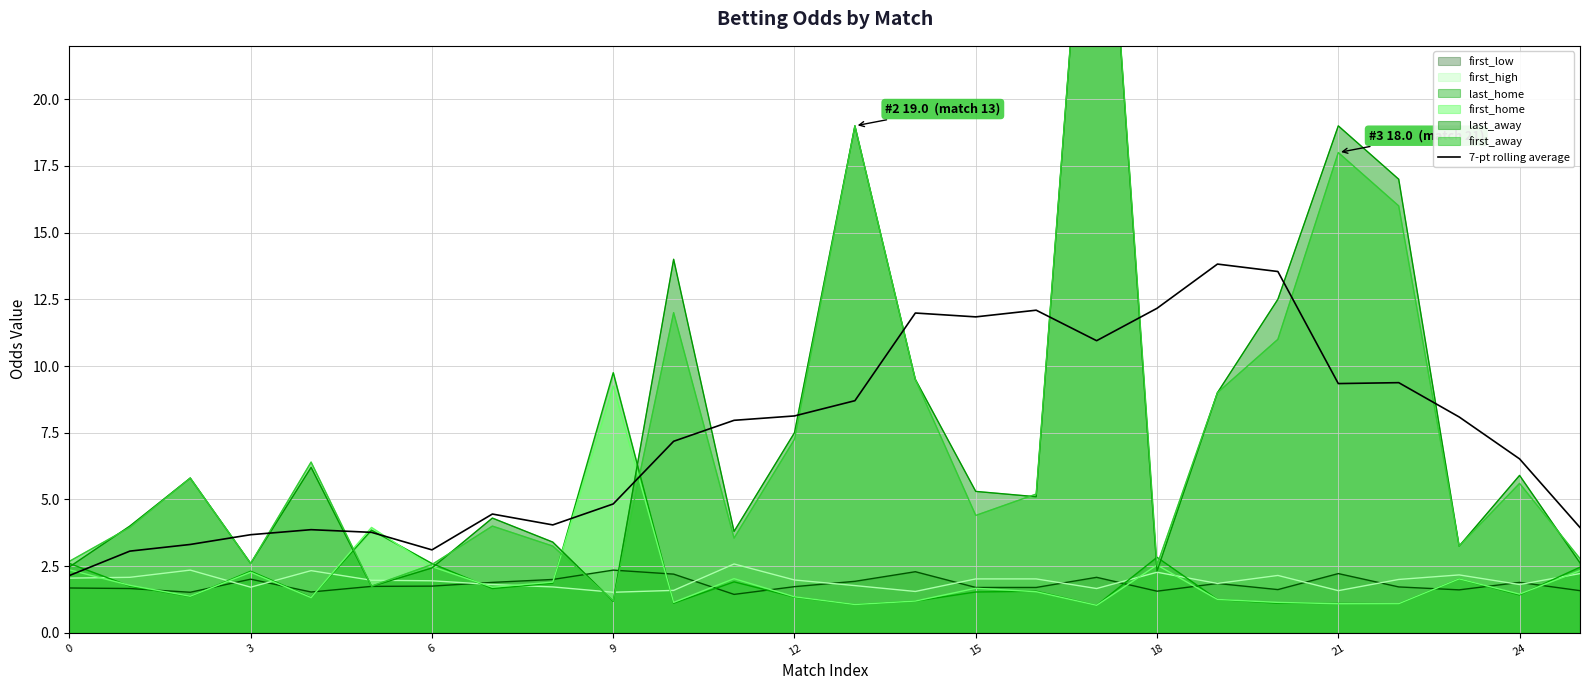

How many lines are shown in the chart?

1